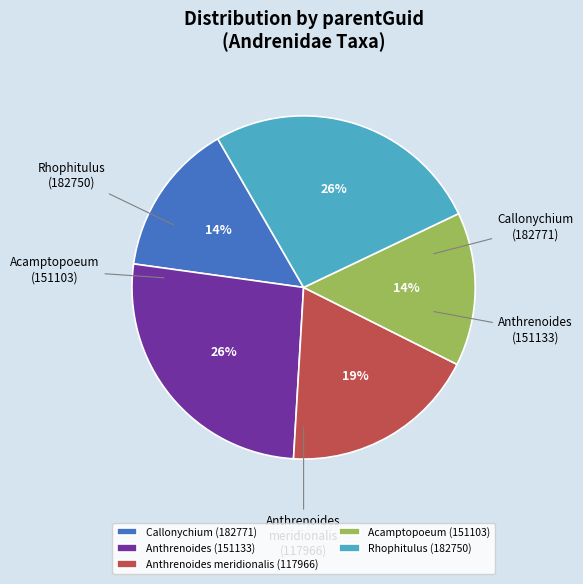

Is it true that Anthrenoides meridionalis (117966) is 19% of the pie?

True